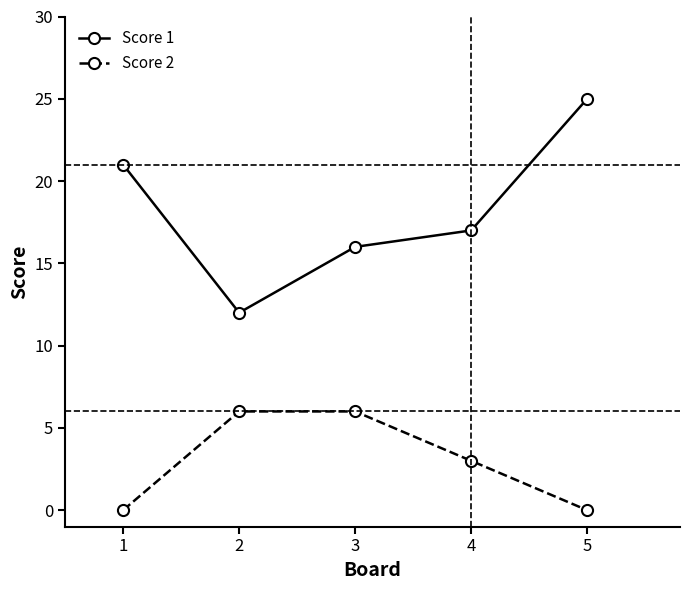

Reading left to right, what are all the values shown in this chart?

Score 1: 1=21	2=12	3=16	4=17	5=25
Score 2: 1=0	2=6	3=6	4=3	5=0